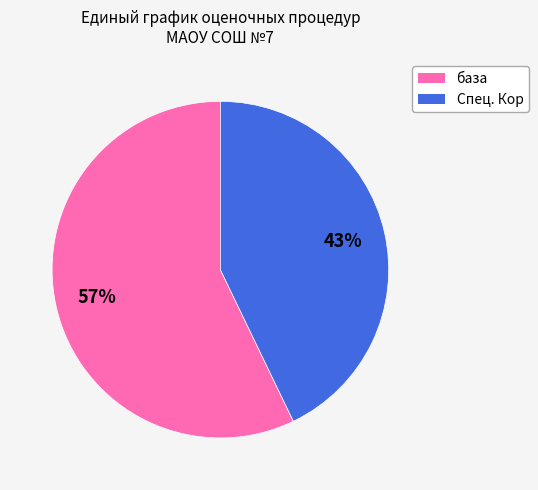

Between база and Спец. Кор, which is larger?

база